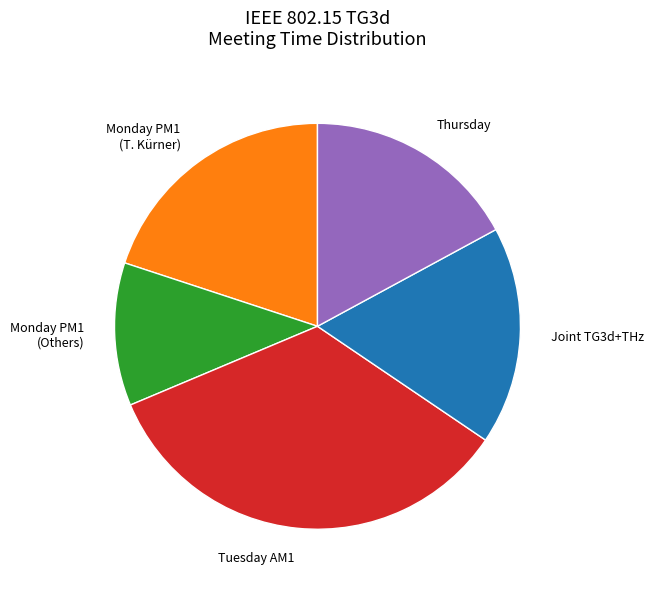

The Thursday slice represents 17% of the pie. True or false?

True